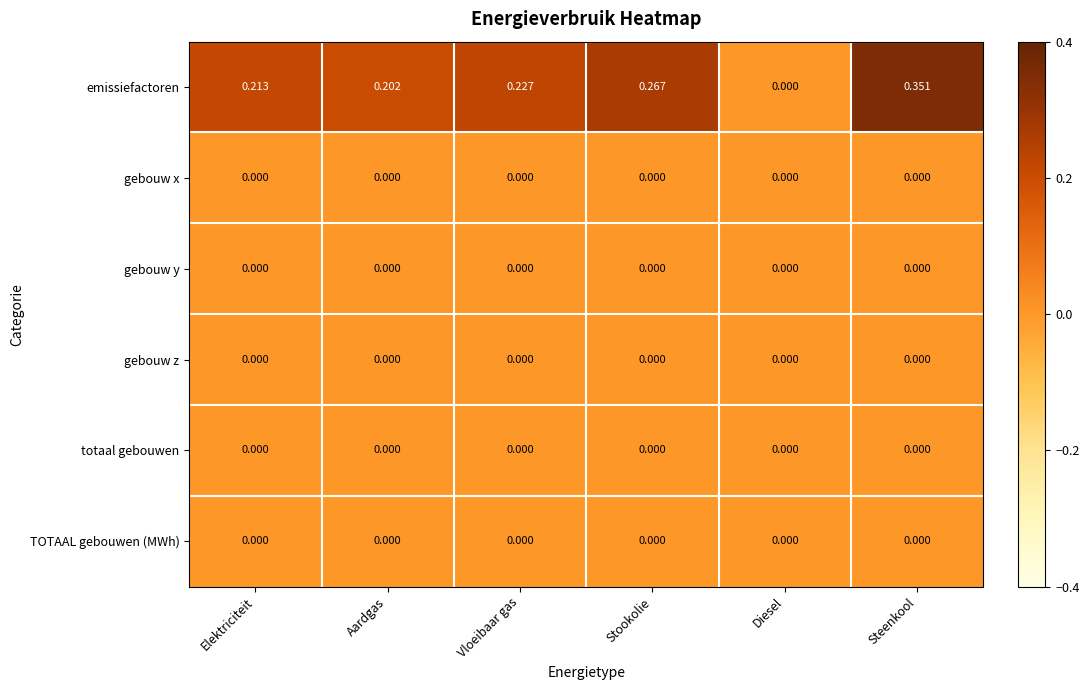

How many series are shown in this chart?

6